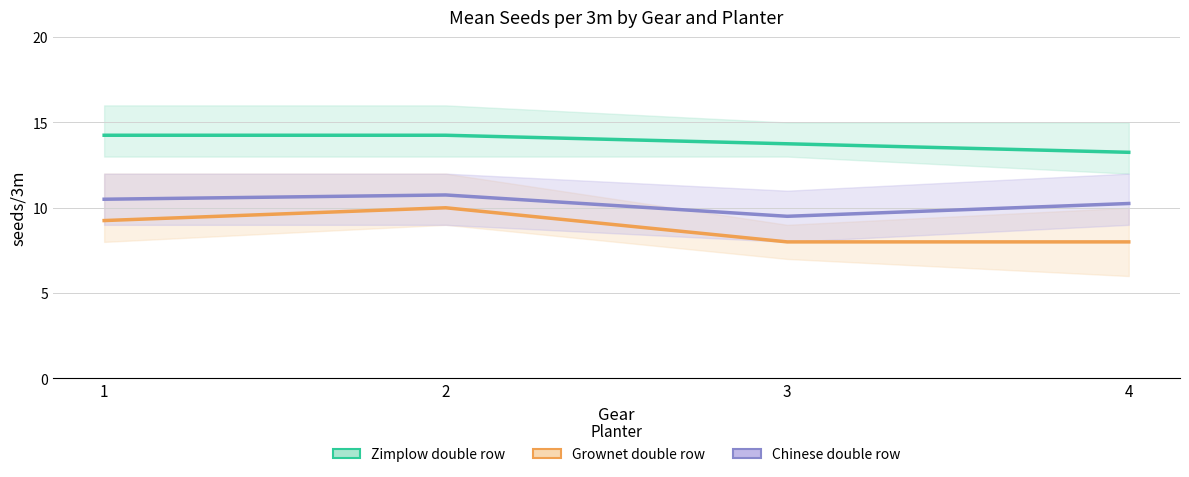

The value of Grownet double row at 4 is 8.0. True or false?

True